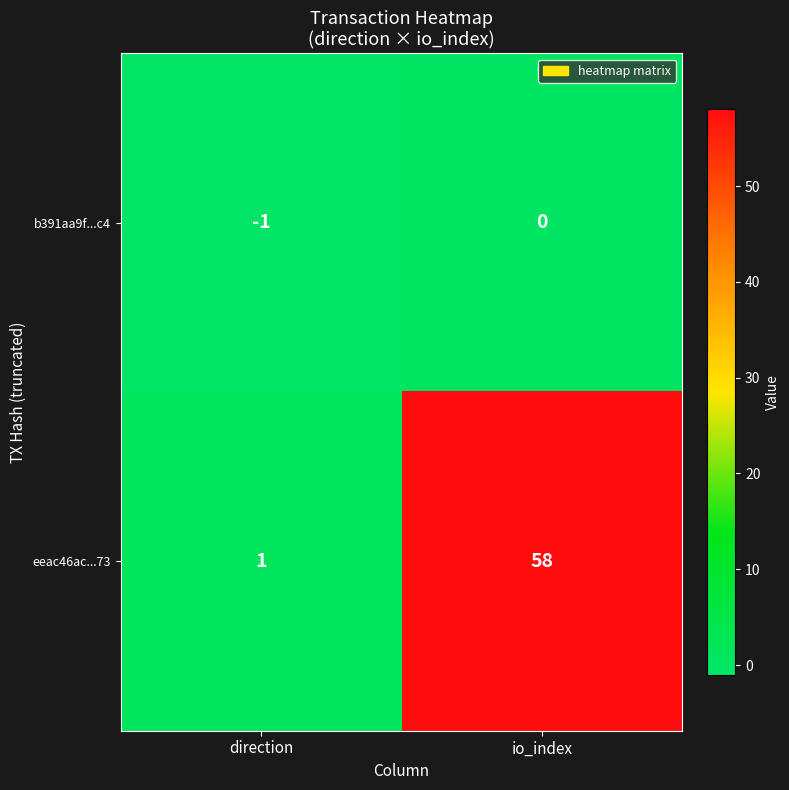

Reading left to right, extract all data points from this chart.

b391aa9f...c4: -1	0
eeac46ac...73: 1	58